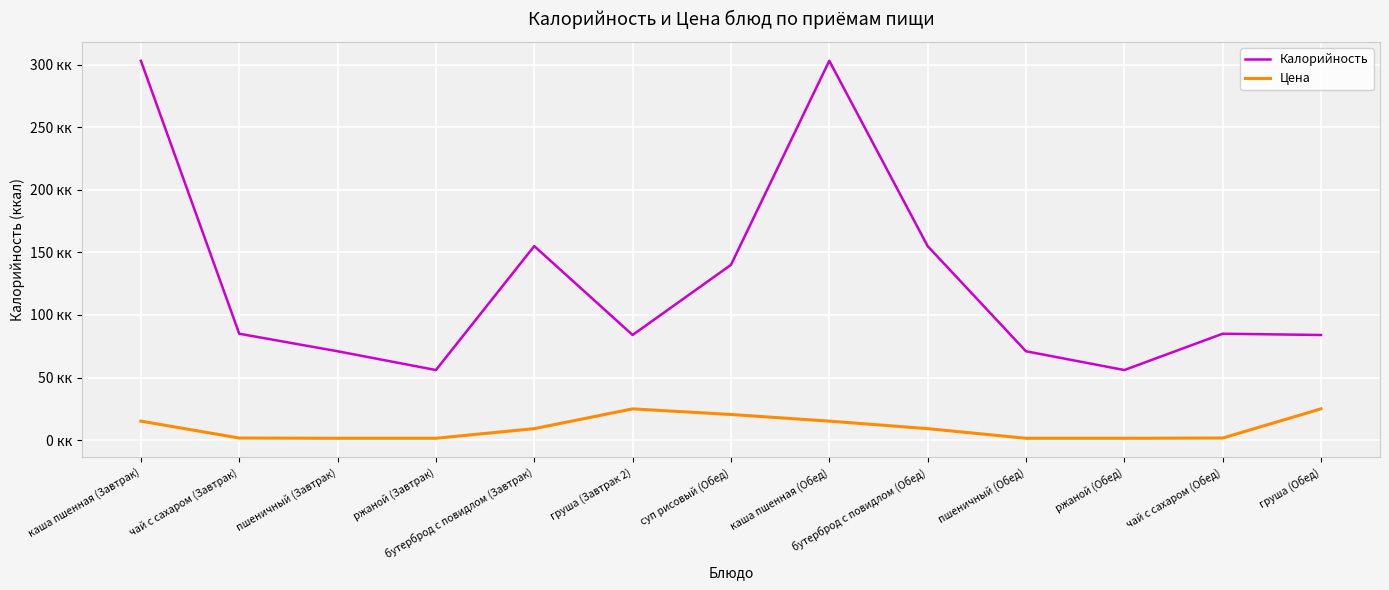

What is the value of the Калорийность point at the 13th from the left?

84.0